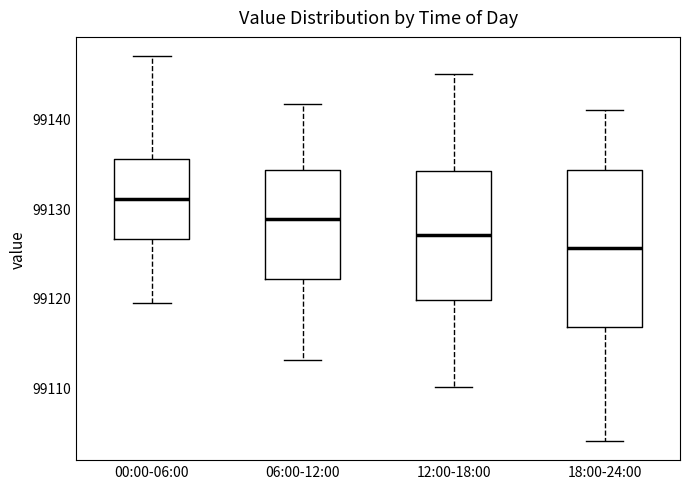

Which box has the highest median line?

00:00-06:00